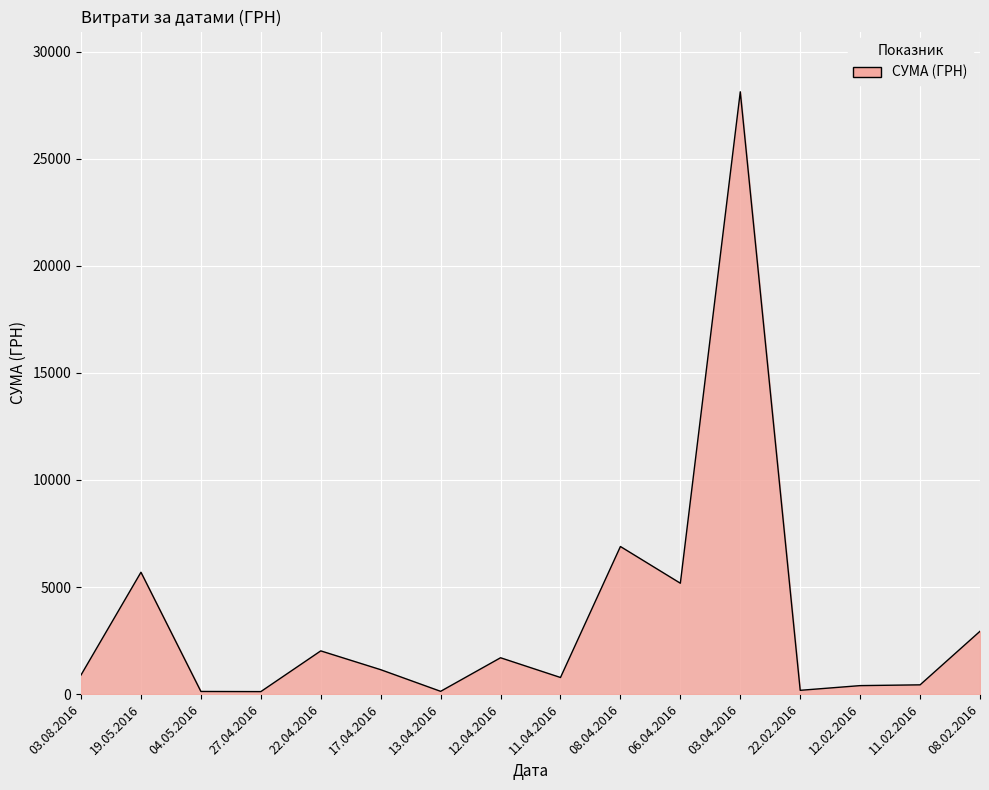

At which label is the value closest to 14122?

08.04.2016